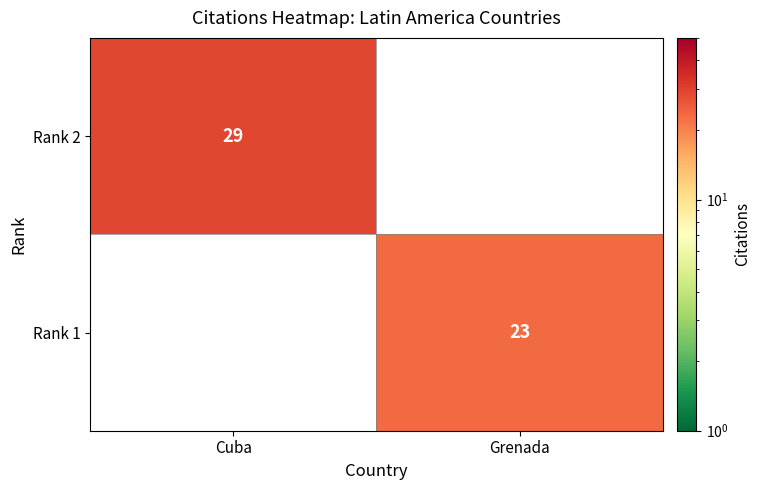

The Rank 2 series shows 44 at Cuba. True or false?

False